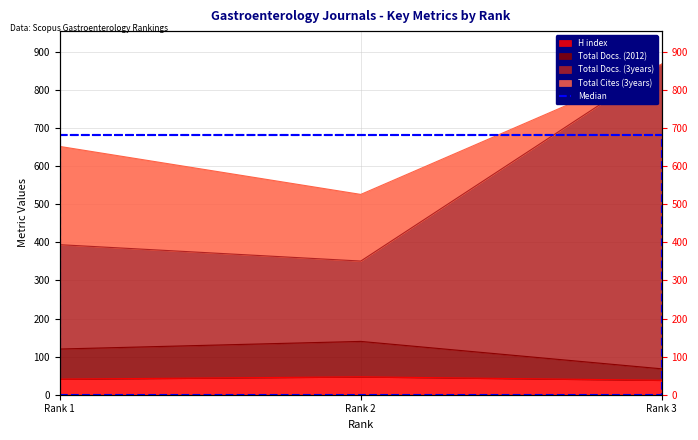

Which category has the highest value in the Total Docs. (2012) series?

Rank 2